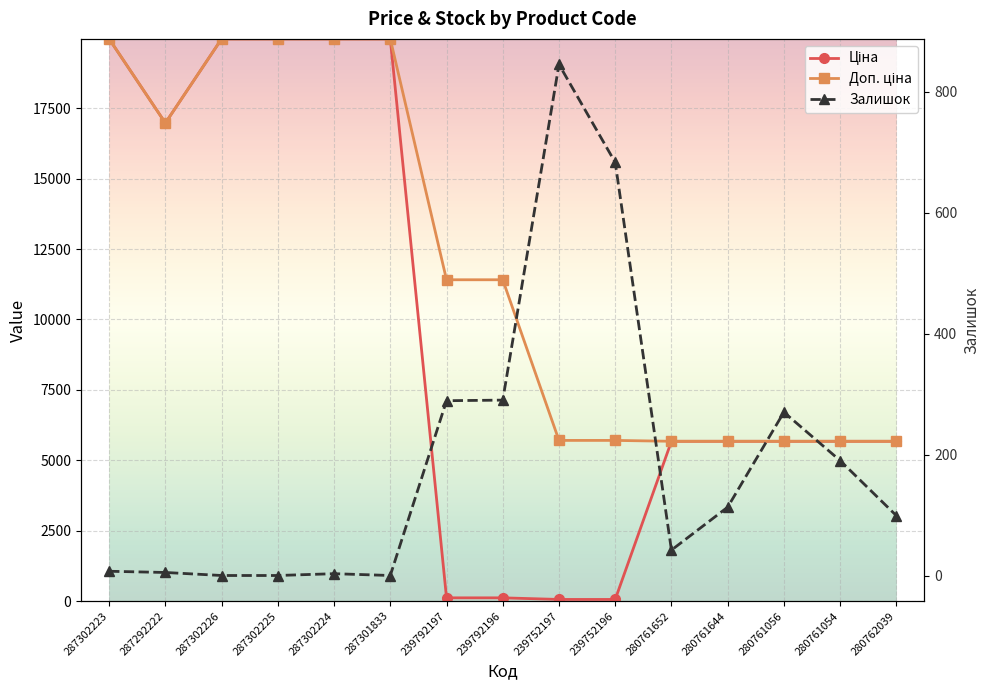

The Залишок series shows 99.0 at 280762039. True or false?

True